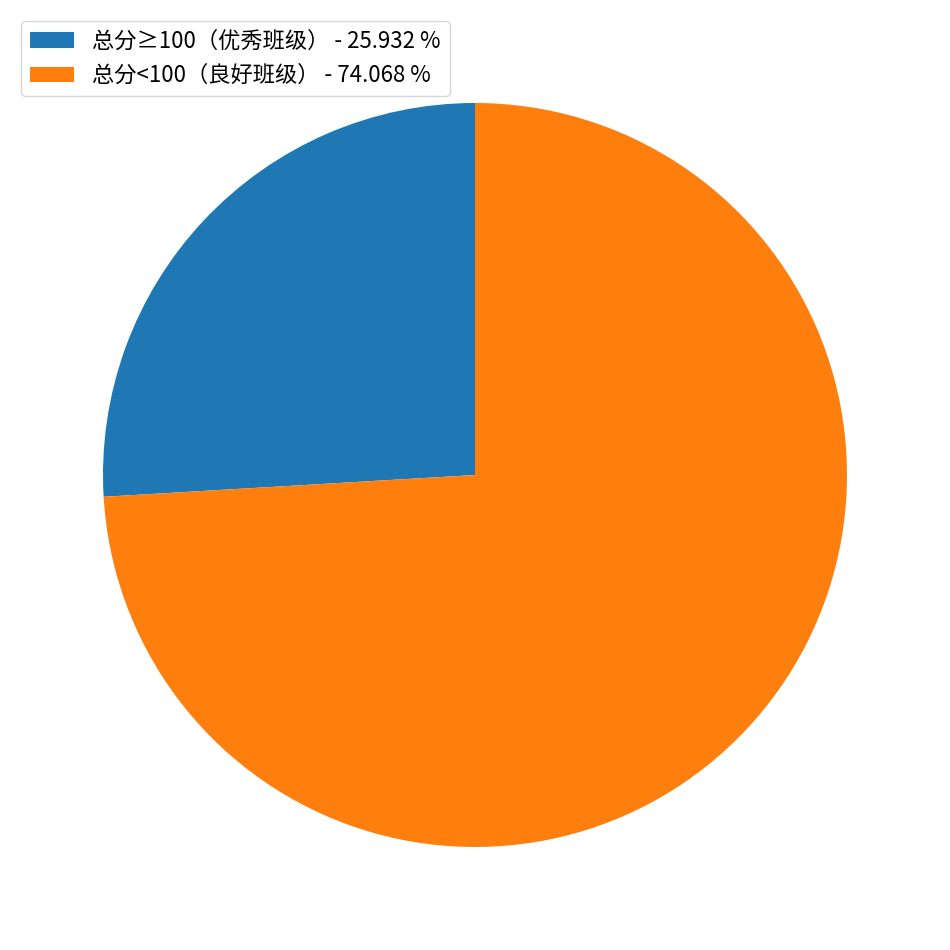

Rank the categories by value from lowest to highest.

总分≥100（优秀班级） - 25.932 %, 总分<100（良好班级） - 74.068 %